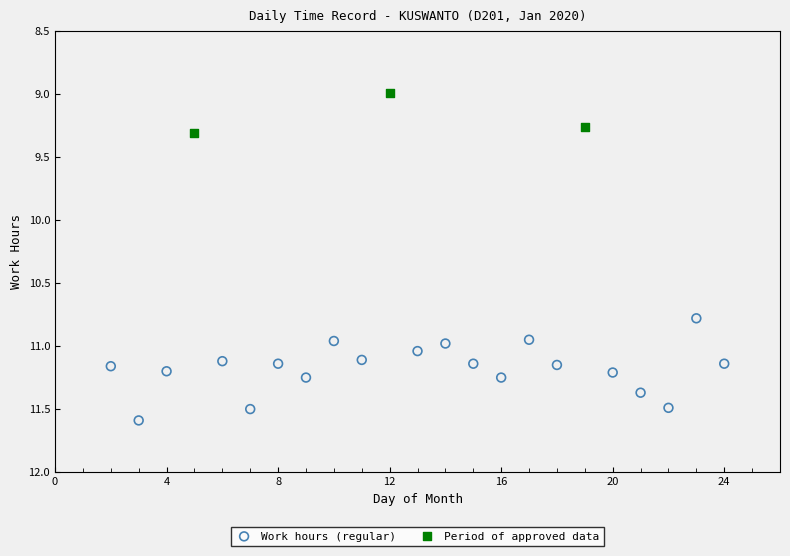

Which series reaches the minimum Y coordinate?

Period of approved data